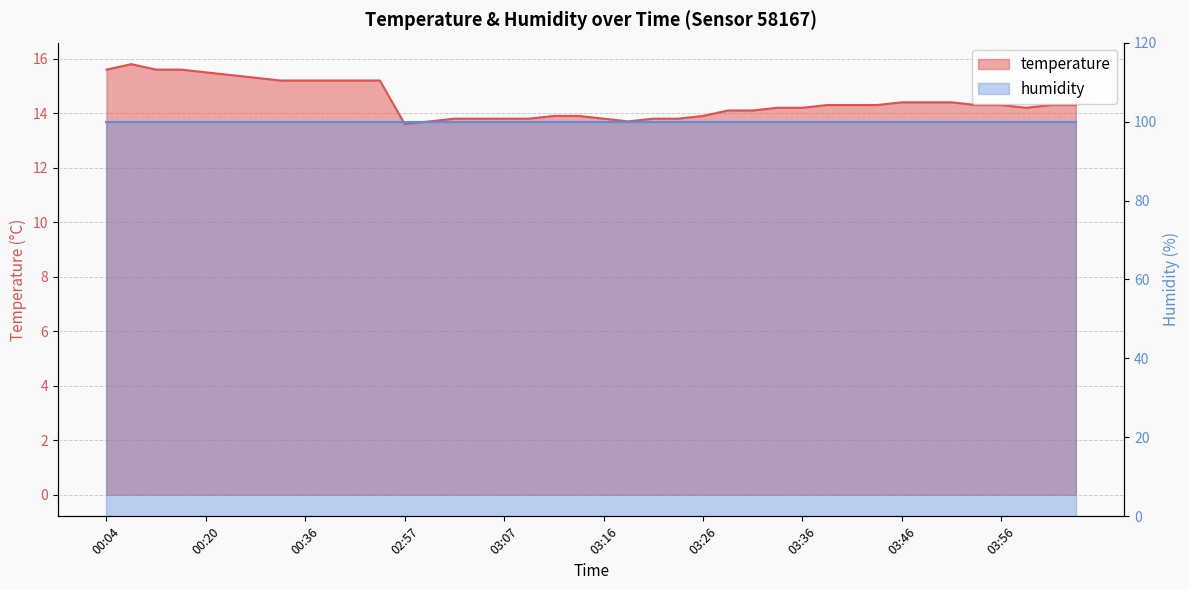

Rank the categories by value from highest to lowest.

00:09, 00:04, 00:15, 00:18, 00:20, 00:23, 00:31, 00:33, 00:36, 00:39, 00:44, 00:50, 03:46, 03:48, 03:51, 03:38, 03:41, 03:43, 03:53, 03:56, 05:00, 05:03, 03:34, 03:36, 04:58, 03:29, 03:31, 03:12, 03:14, 03:26, 03:02, 03:04, 03:07, 03:09, 03:16, 03:21, 03:24, 02:59, 03:19, 02:57